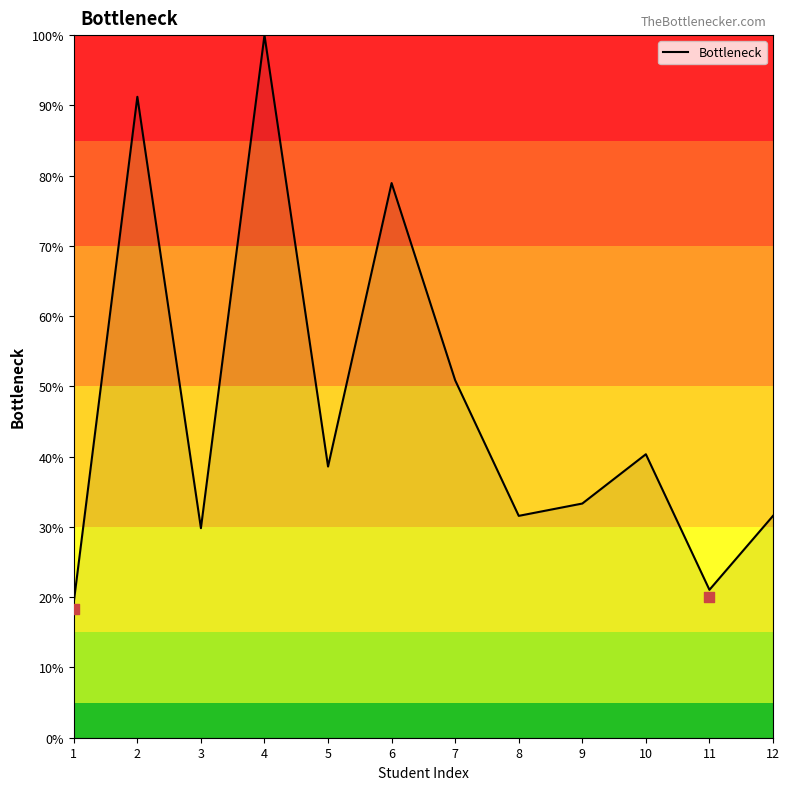

What is the change in value from 5 to 9?

-5.3